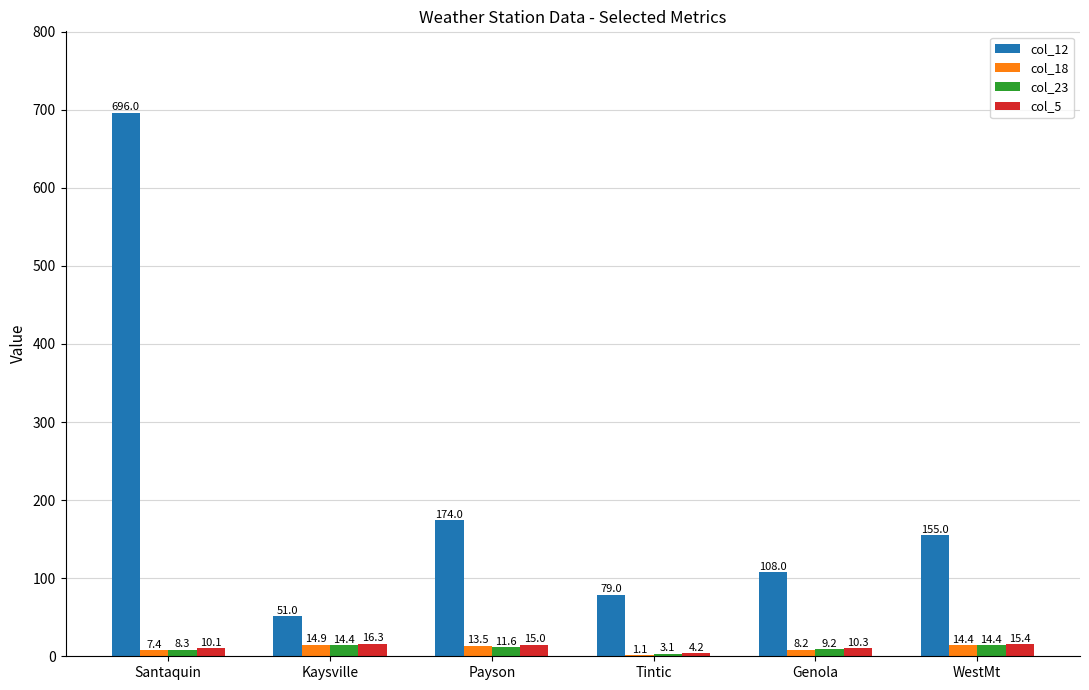

Which category has the highest value across all series?

Santaquin